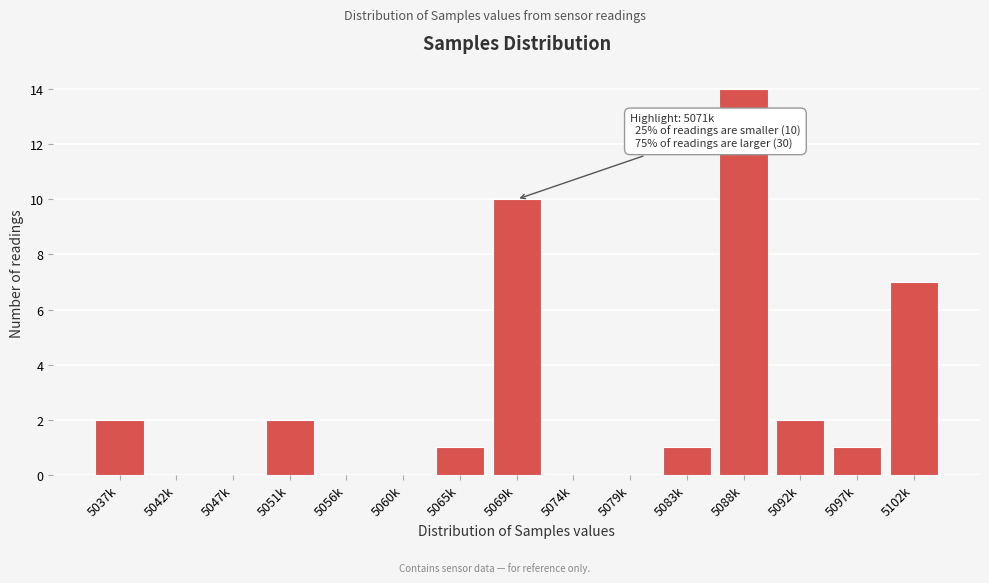

Reading left to right, extract all data points from this chart.

5037k=2	5042k=0	5047k=0	5051k=2	5056k=0	5060k=0	5065k=1	5069k=10	5074k=0	5079k=0	5083k=1	5088k=14	5092k=2	5097k=1	5102k=7